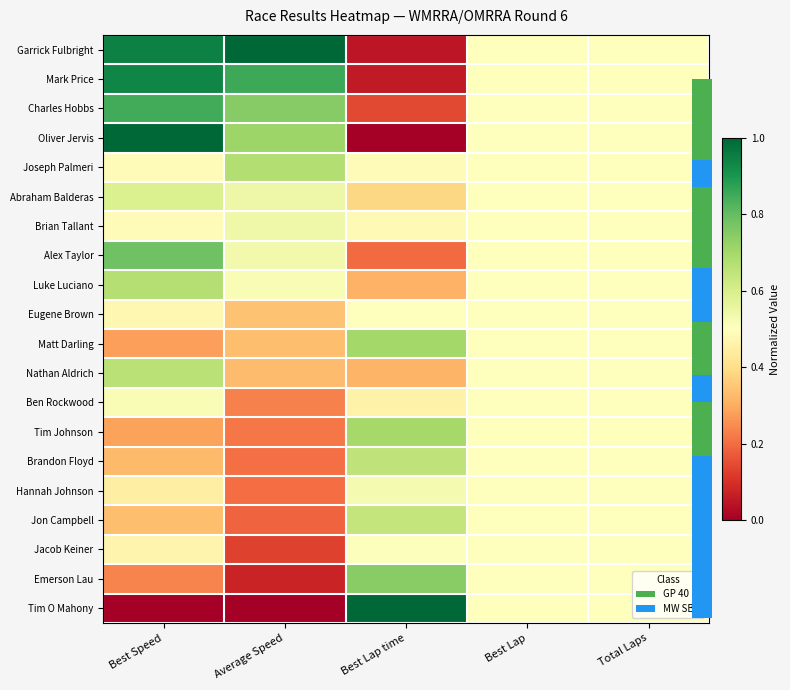

Reading left to right, list all the values displayed in this chart.

Garrick Fulbright: Best Speed=0.9	Average Speed=1.0	Best Lap time=0.0	Best Lap=0.5	Total Laps=0.5
Mark Price: Best Speed=0.9	Average Speed=0.9	Best Lap time=0.1	Best Lap=0.5	Total Laps=0.5
Charles Hobbs: Best Speed=0.8	Average Speed=0.7	Best Lap time=0.1	Best Lap=0.5	Total Laps=0.5
Oliver Jervis: Best Speed=1.0	Average Speed=0.7	Best Lap time=0.0	Best Lap=0.5	Total Laps=0.5
Joseph Palmeri: Best Speed=0.5	Average Speed=0.7	Best Lap time=0.5	Best Lap=0.5	Total Laps=0.5
Abraham Balderas: Best Speed=0.6	Average Speed=0.5	Best Lap time=0.4	Best Lap=0.5	Total Laps=0.5
Brian Tallant: Best Speed=0.5	Average Speed=0.5	Best Lap time=0.5	Best Lap=0.5	Total Laps=0.5
Alex Taylor: Best Speed=0.8	Average Speed=0.5	Best Lap time=0.2	Best Lap=0.5	Total Laps=0.5
Luke Luciano: Best Speed=0.7	Average Speed=0.5	Best Lap time=0.3	Best Lap=0.5	Total Laps=0.5
Eugene Brown: Best Speed=0.5	Average Speed=0.3	Best Lap time=0.5	Best Lap=0.5	Total Laps=0.5
Matt Darling: Best Speed=0.3	Average Speed=0.3	Best Lap time=0.7	Best Lap=0.5	Total Laps=0.5
Nathan Aldrich: Best Speed=0.7	Average Speed=0.3	Best Lap time=0.3	Best Lap=0.5	Total Laps=0.5
Ben Rockwood: Best Speed=0.5	Average Speed=0.2	Best Lap time=0.5	Best Lap=0.5	Total Laps=0.5
Tim Johnson: Best Speed=0.3	Average Speed=0.2	Best Lap time=0.7	Best Lap=0.5	Total Laps=0.5
Brandon Floyd: Best Speed=0.3	Average Speed=0.2	Best Lap time=0.7	Best Lap=0.5	Total Laps=0.5
Hannah Johnson: Best Speed=0.4	Average Speed=0.2	Best Lap time=0.5	Best Lap=0.5	Total Laps=0.5
Jon Campbell: Best Speed=0.3	Average Speed=0.2	Best Lap time=0.6	Best Lap=0.5	Total Laps=0.5
Jacob Keiner: Best Speed=0.5	Average Speed=0.1	Best Lap time=0.5	Best Lap=0.5	Total Laps=0.5
Emerson Lau: Best Speed=0.2	Average Speed=0.1	Best Lap time=0.7	Best Lap=0.5	Total Laps=0.5
Tim O Mahony: Best Speed=0.0	Average Speed=0.0	Best Lap time=1.0	Best Lap=0.5	Total Laps=0.5